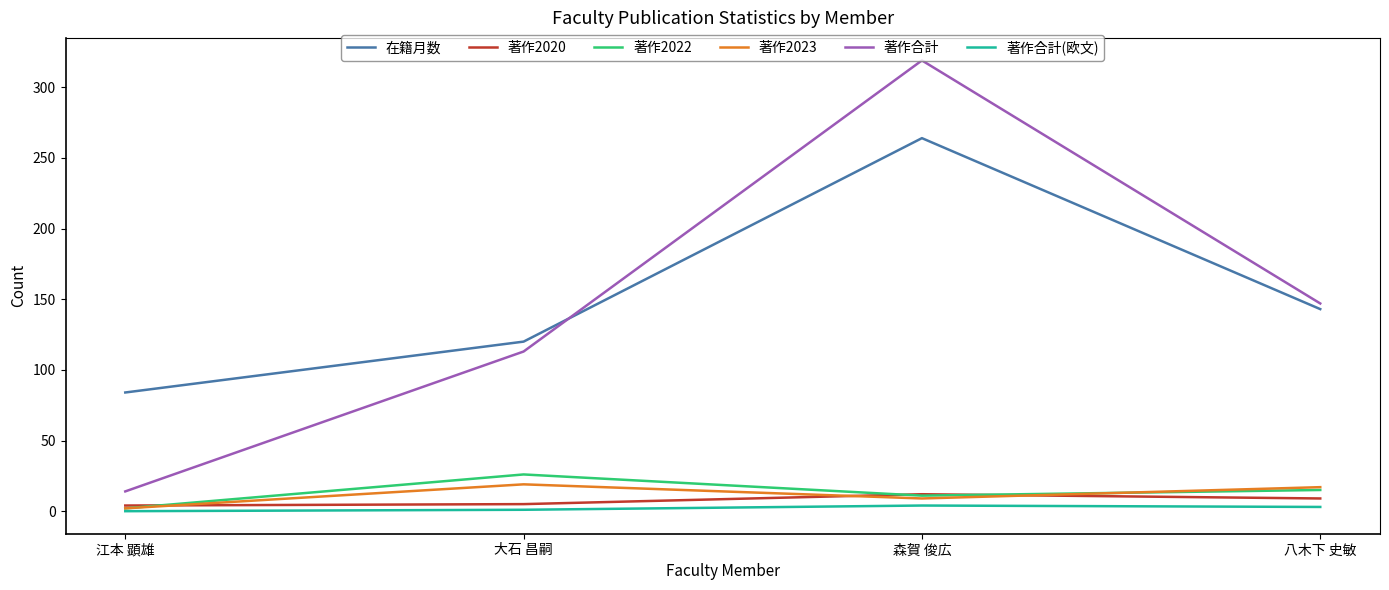

What is the difference between the 著作2022 values at 森賀 俊広 and 八木下 史敏?

4